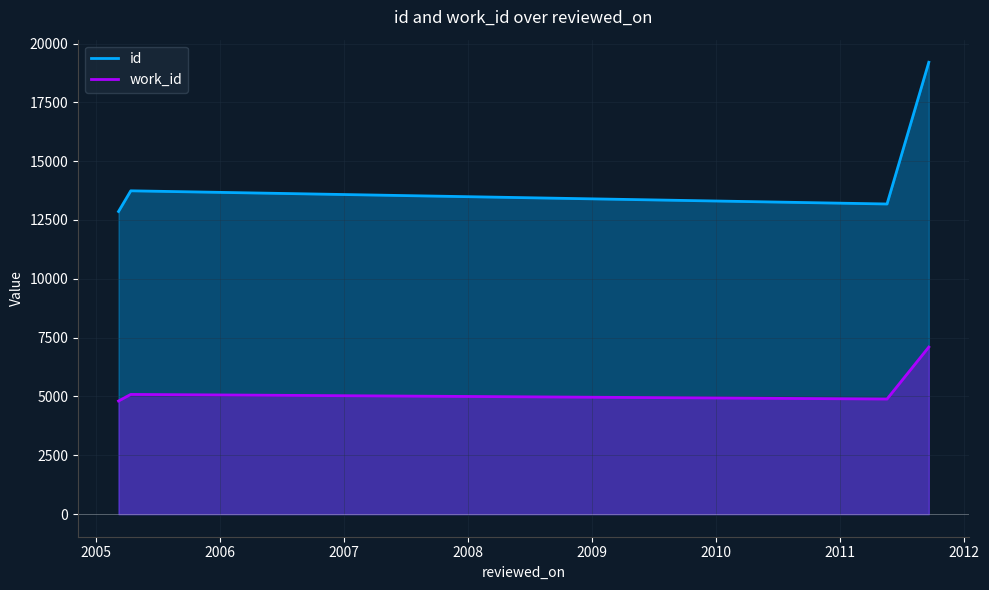

Which has a higher value, 2011-05-20 or 2005-04-14?

2011-05-20